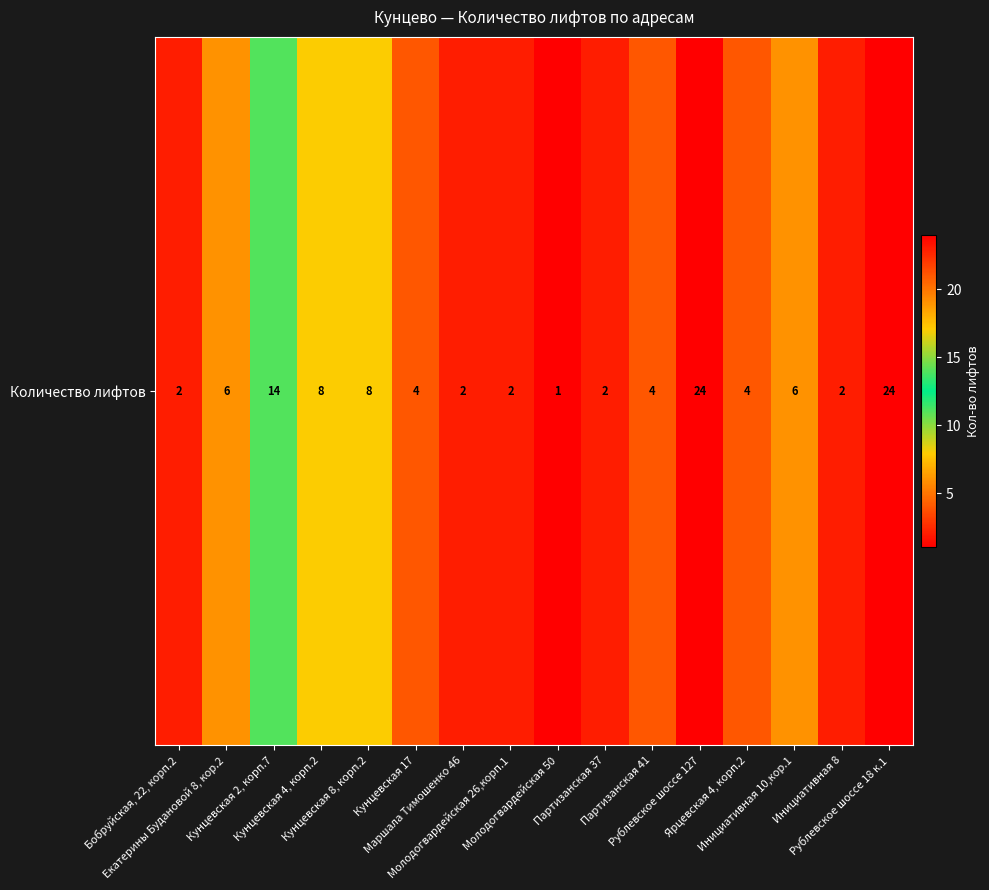

What is the change in value from Партизанская 41 to Рублевское шоссе 127?

+20